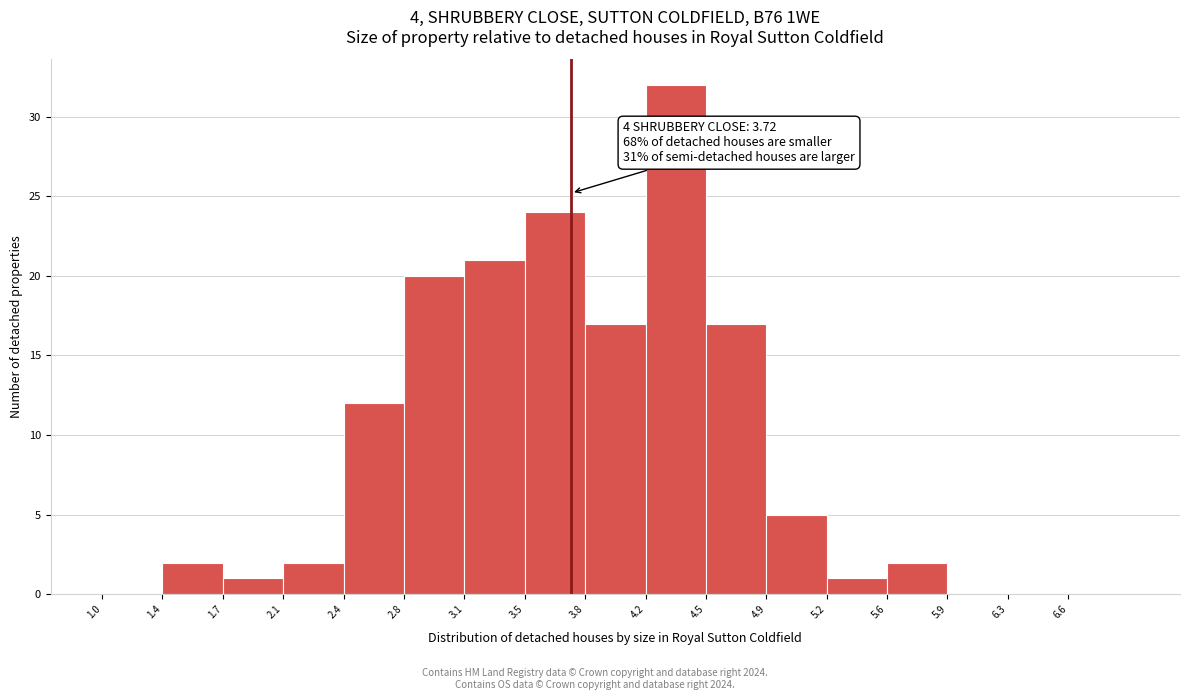

Over which range of the x-axis is the bar tallest?

4.15 to 4.50